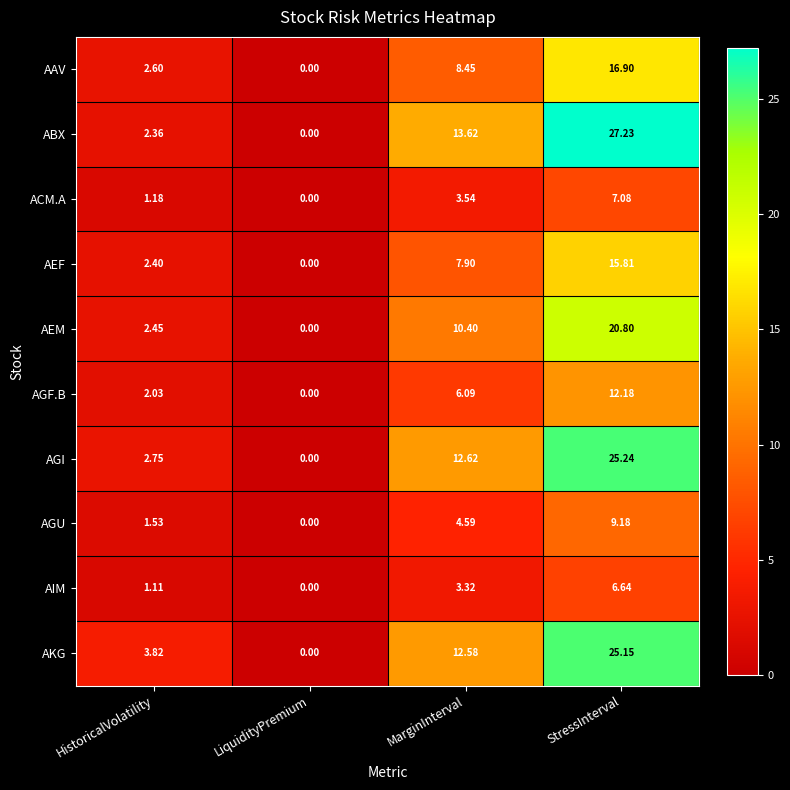

Between HistoricalVolatility and LiquidityPremium, which series saw the biggest shift?

AKG